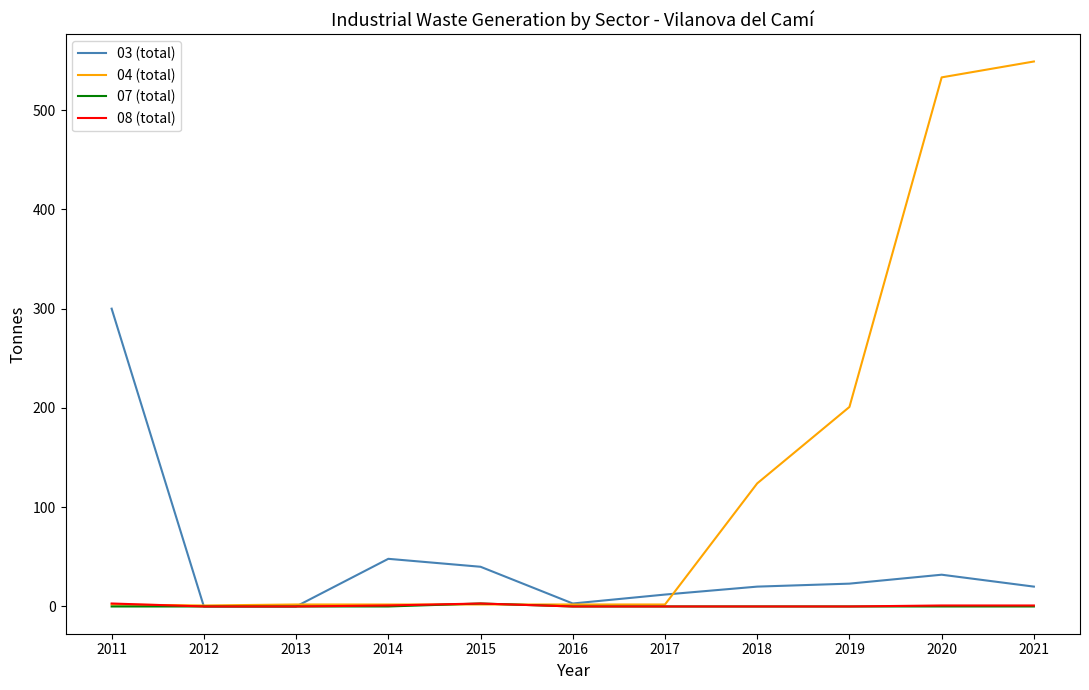

Is it true that 08 (total) equals 3 at 2015?

True